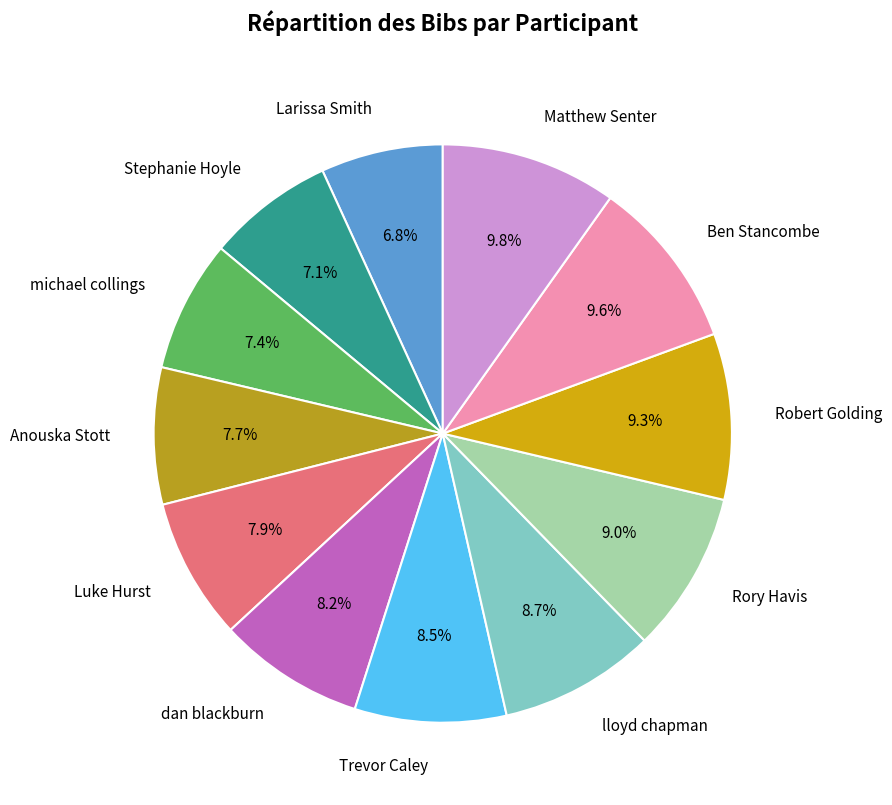

Between dan blackburn and lloyd chapman, which is larger?

lloyd chapman